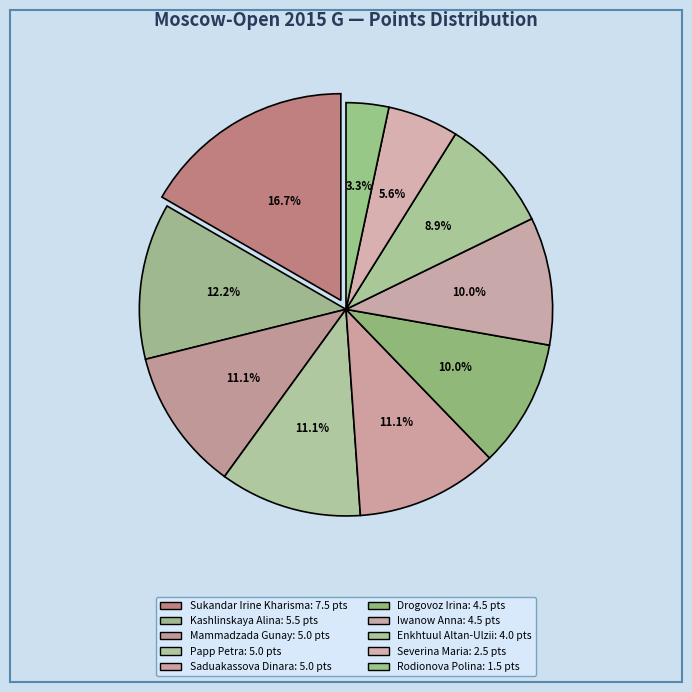

Count the number of slices in the pie.

10